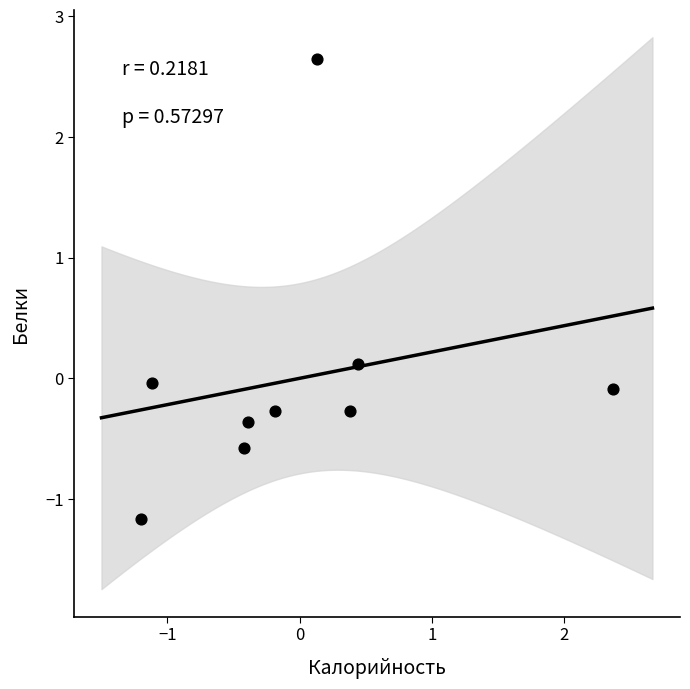

What is the range of Y values (max minus min)?

3.8